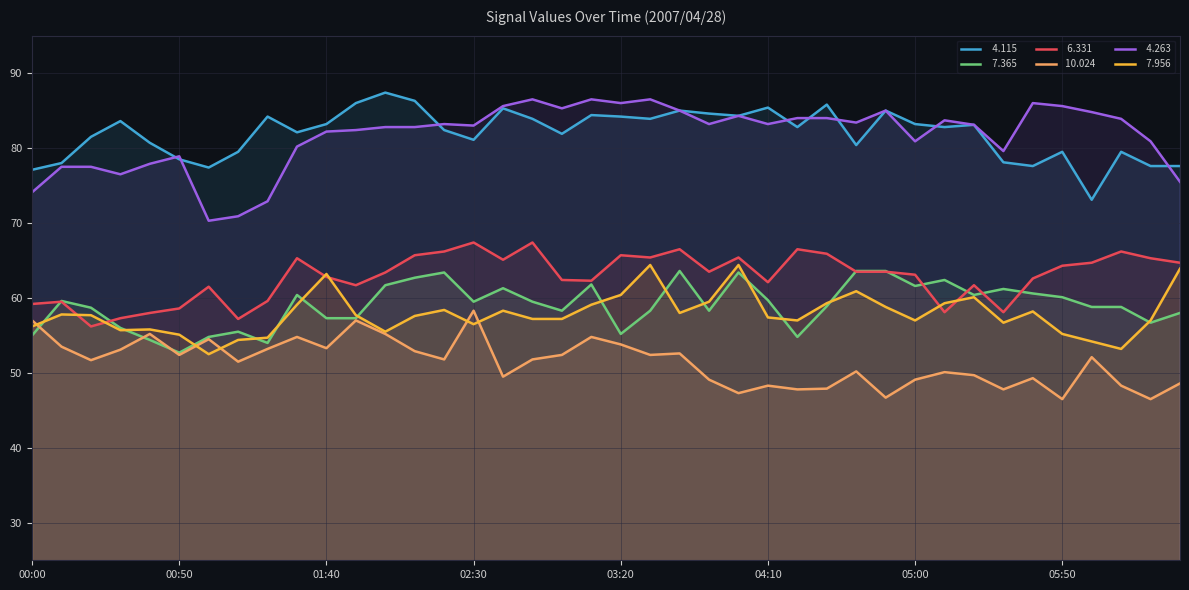

Is the value of   7.365 at 00:20 greater than the value of  10.024 at 05:40?

Yes